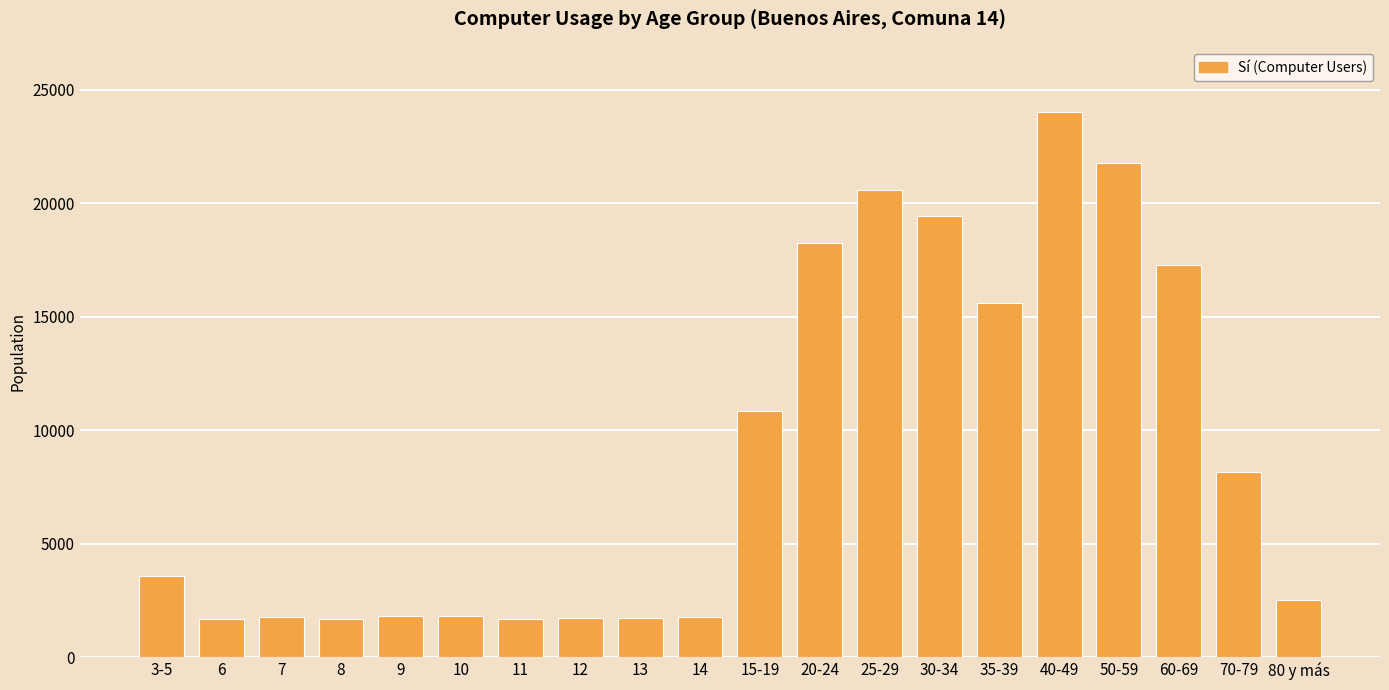

What is the difference between the maximum and second lowest values?

22354